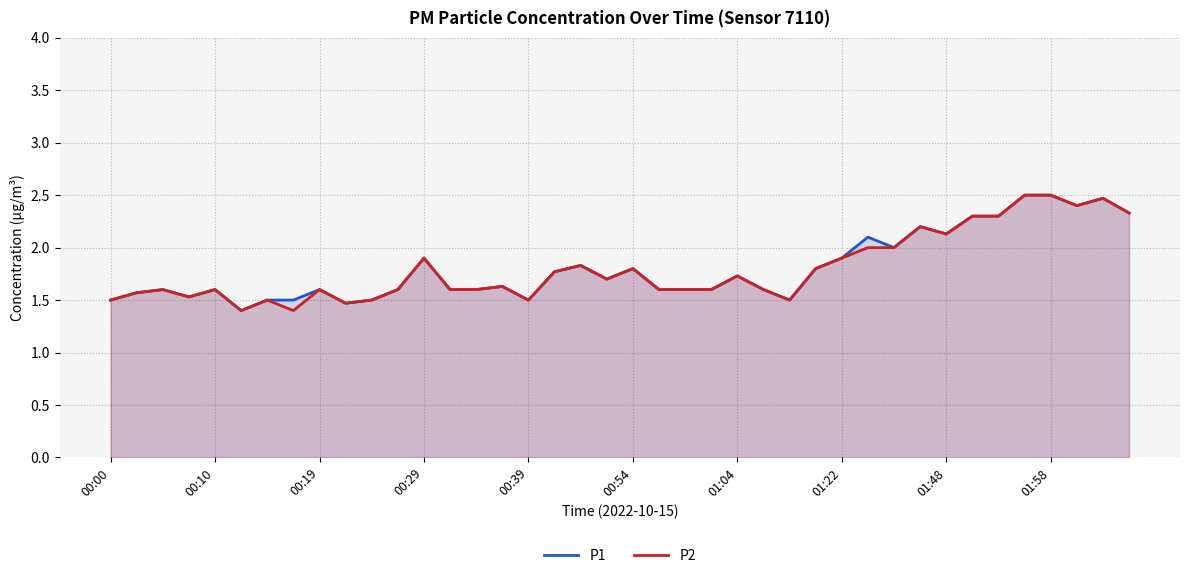

The P2 series shows 1.5 at 00:00. True or false?

True